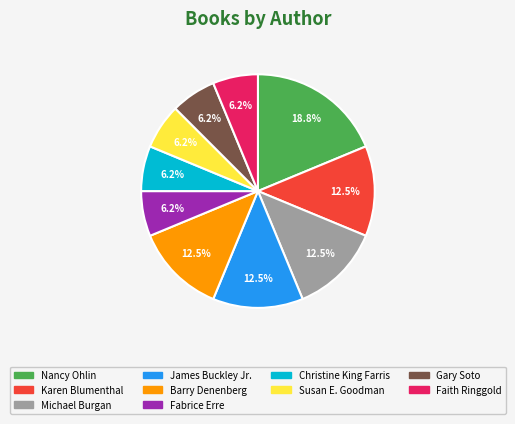

What percentage is NOT represented by Barry Denenberg?

87.5%